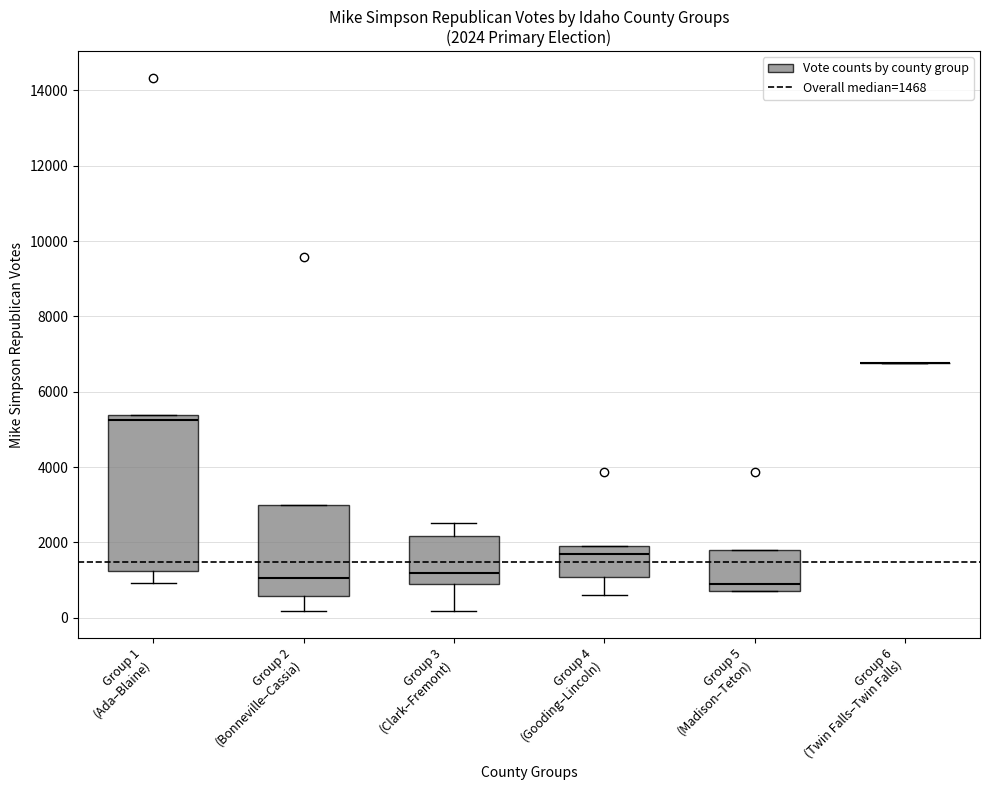

Which box is the tallest, from its lower edge to its upper edge?

Group 1 (Ada–Blaine)